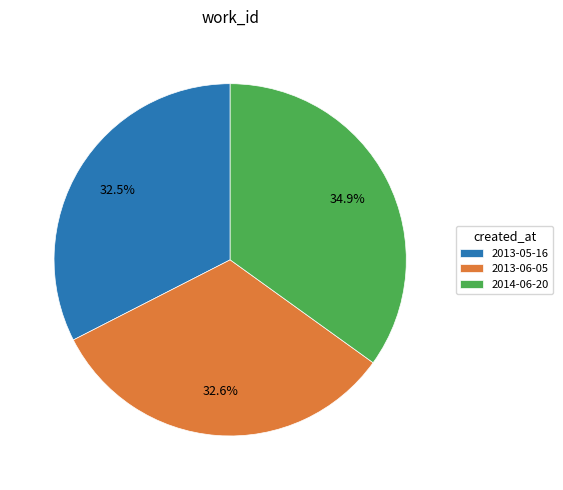

How many segments does this pie chart have?

3